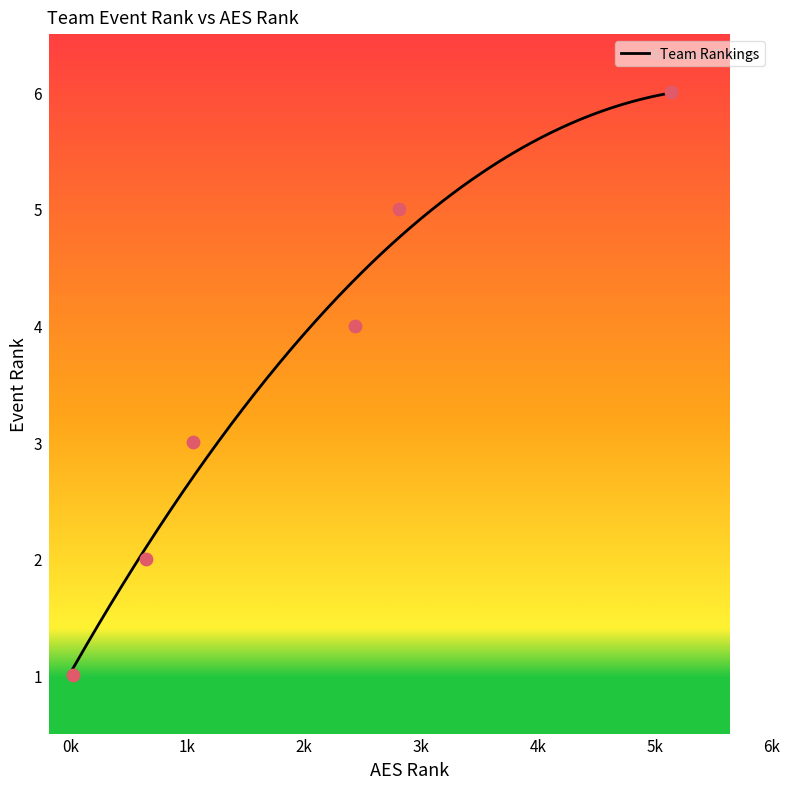

What is the minimum value for Team Rankings?

1.1